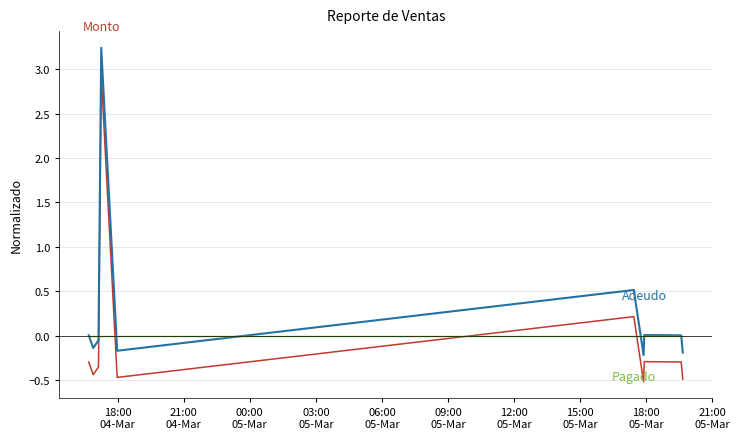

What is the maximum value shown in the chart?

3.2